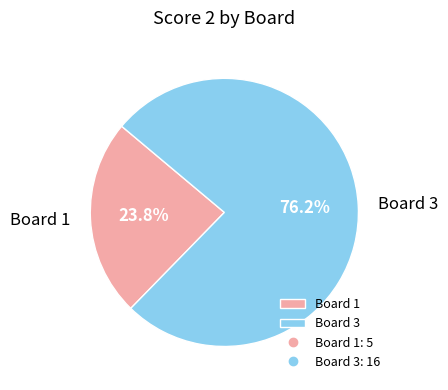

The Board 3 slice represents 76% of the pie. True or false?

True